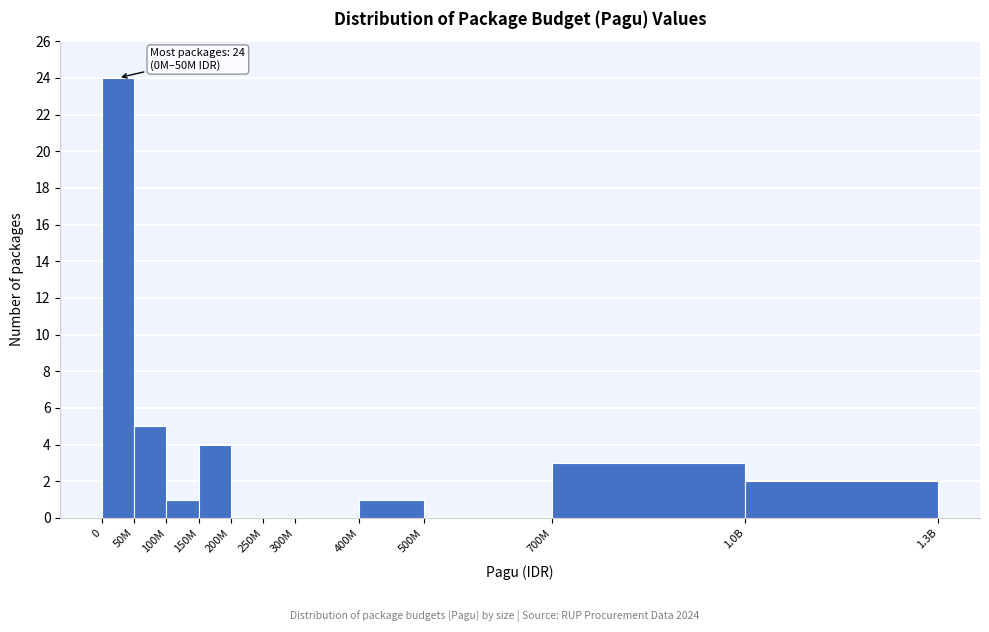

Reading right to left, what are all the values shown in this chart?

1.0B=2	700M=3	500M=0	400M=1	300M=0	250M=0	200M=0	150M=4	100M=1	50M=5	0=24